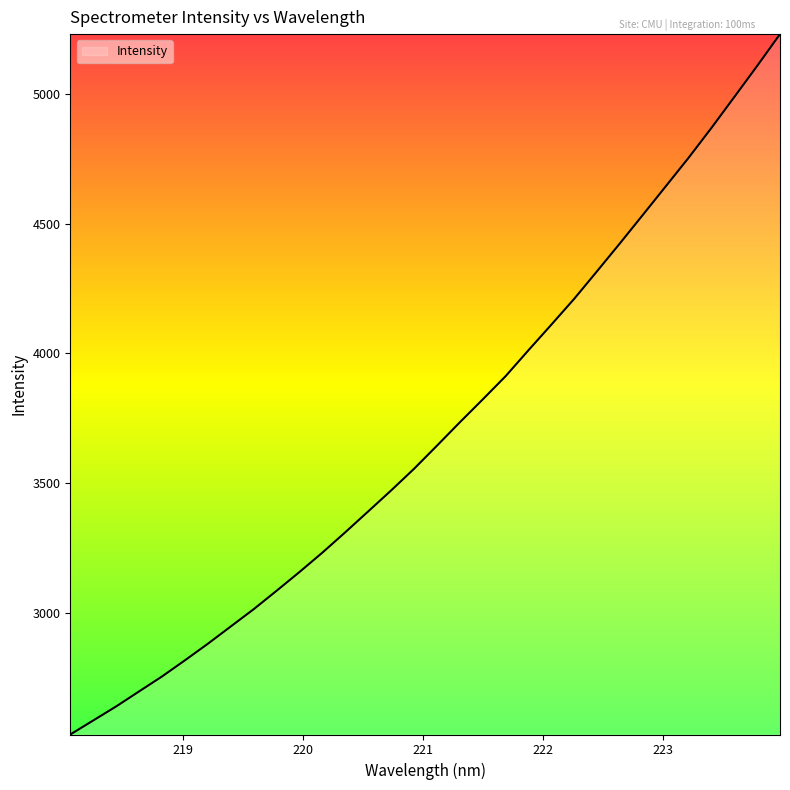

What is the maximum value shown in the chart?

5229.2